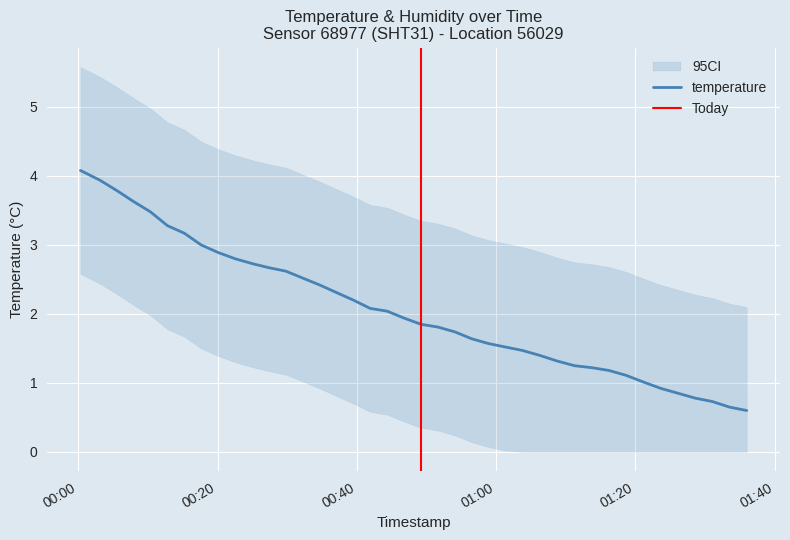

What is the maximum value for temperature?

4.1